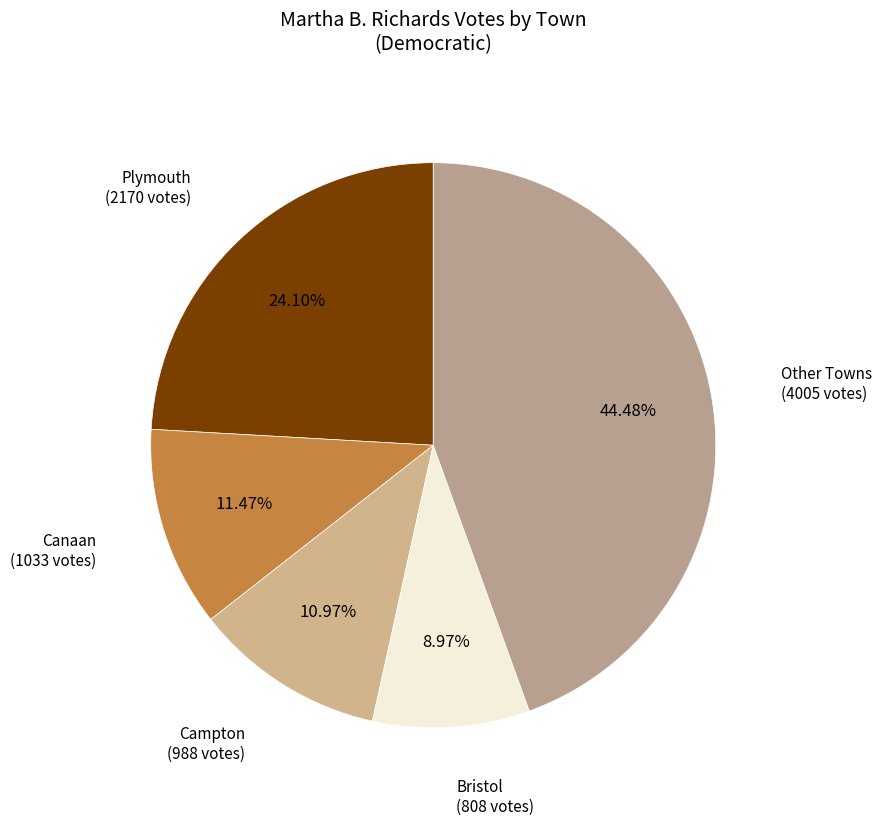

Combined, do Plymouth (2170 votes) and Bristol (808 votes) account for over 50%?

No